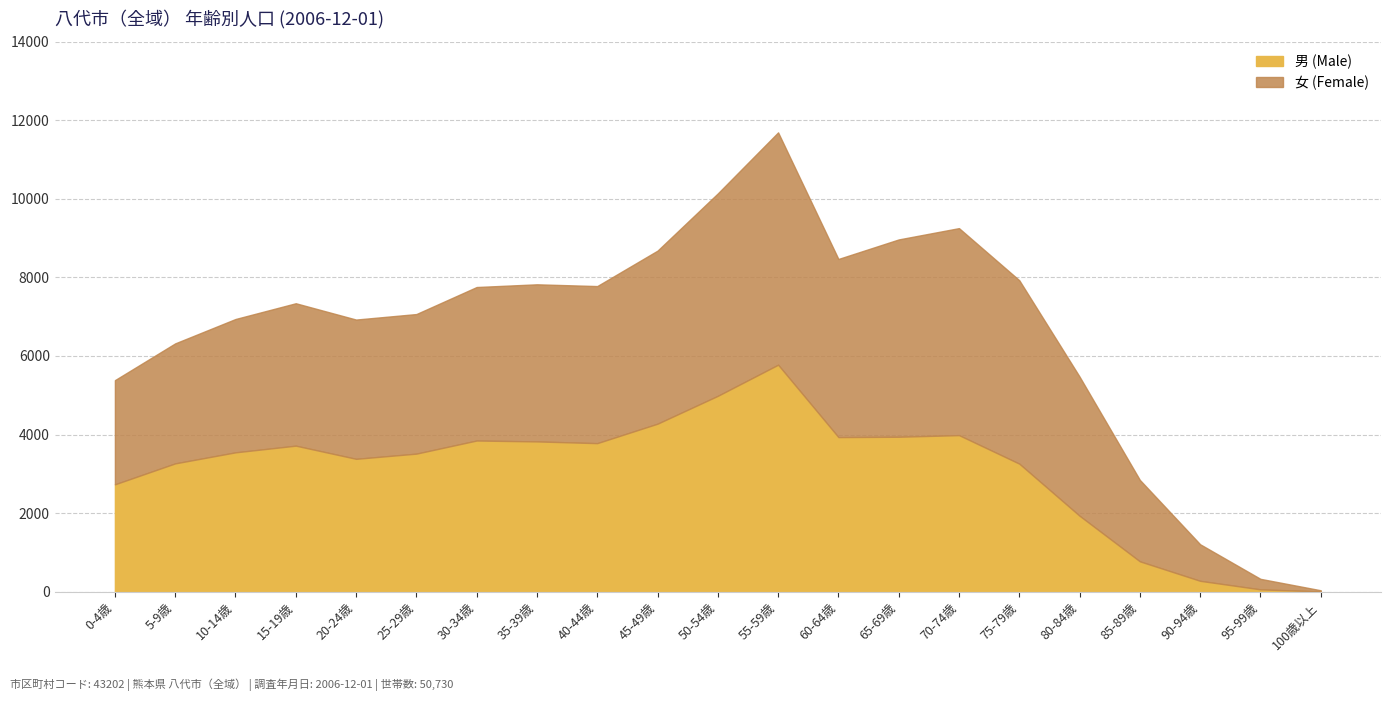

Which series has the largest range (max minus min)?

女 (Female)